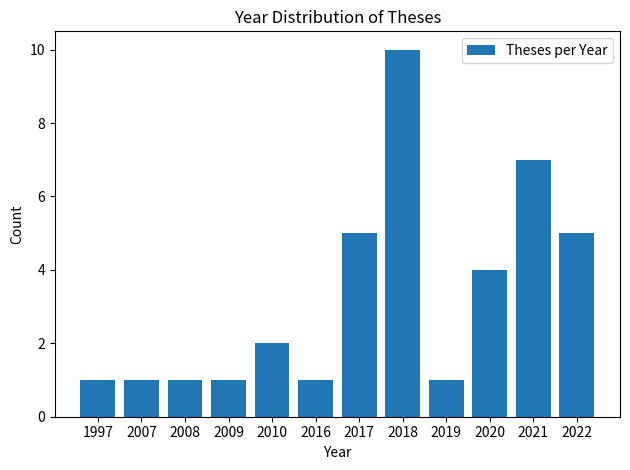

Reading left to right, extract all data points from this chart.

1997=1	2007=1	2008=1	2009=1	2010=2	2016=1	2017=5	2018=10	2019=1	2020=4	2021=7	2022=5